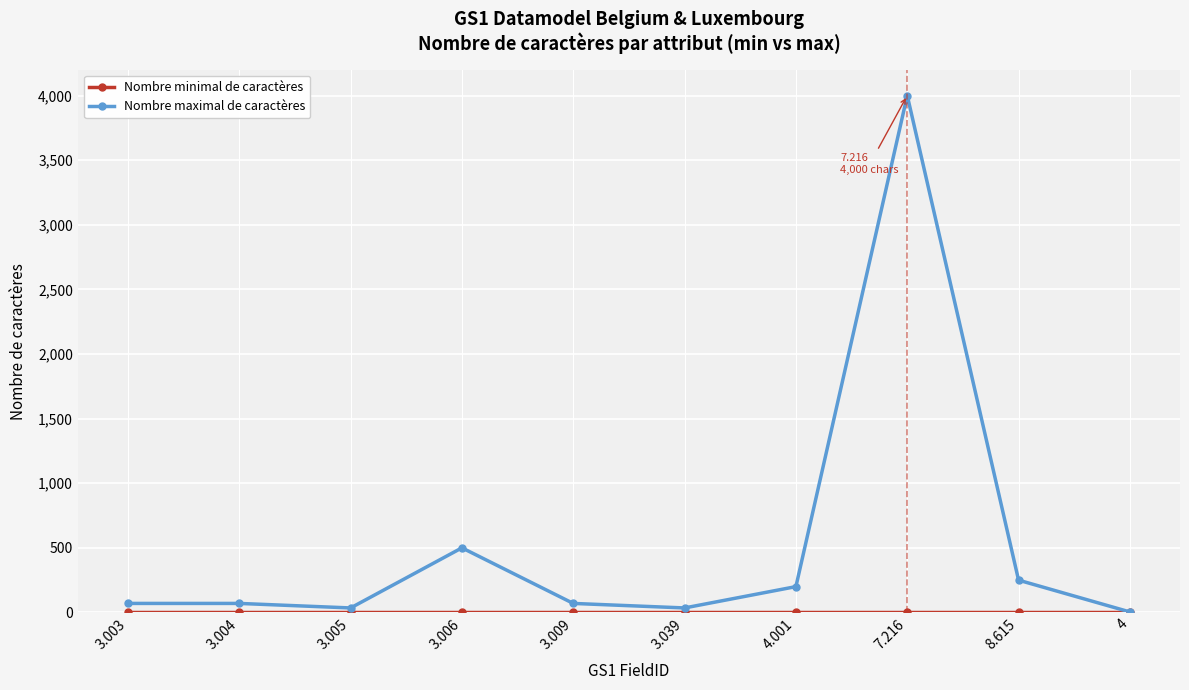

What is the maximum value for Nombre maximal de caractères?

4000